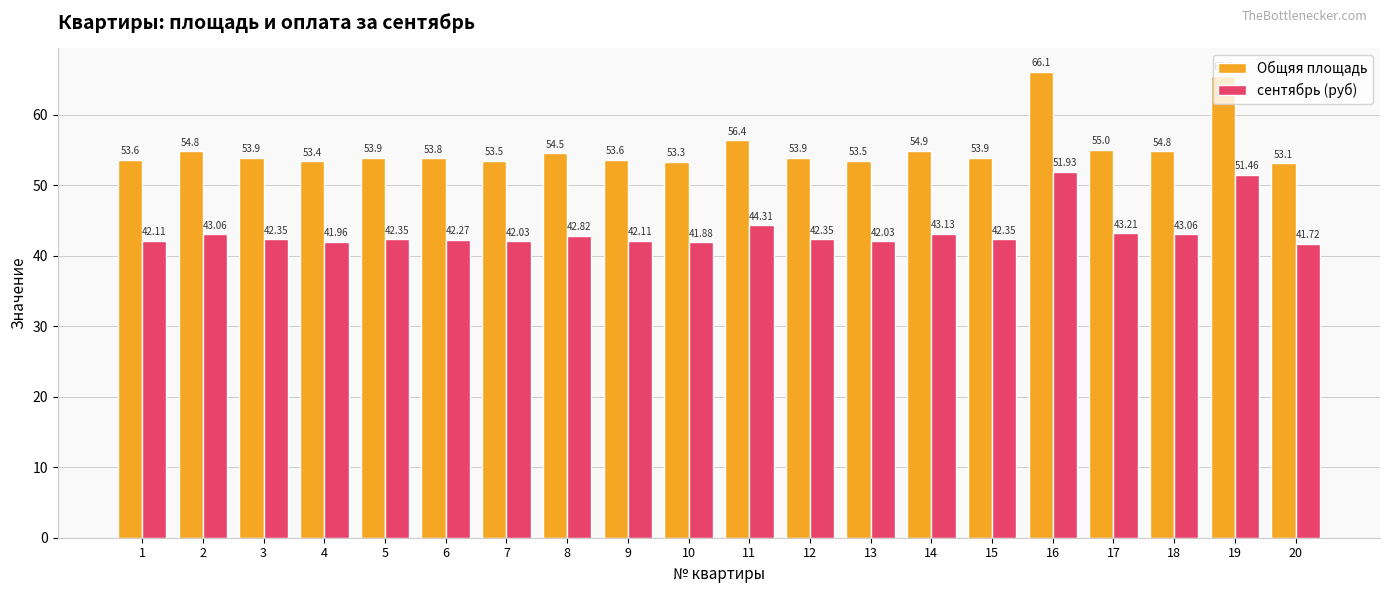

How many distinct data groups are displayed?

2